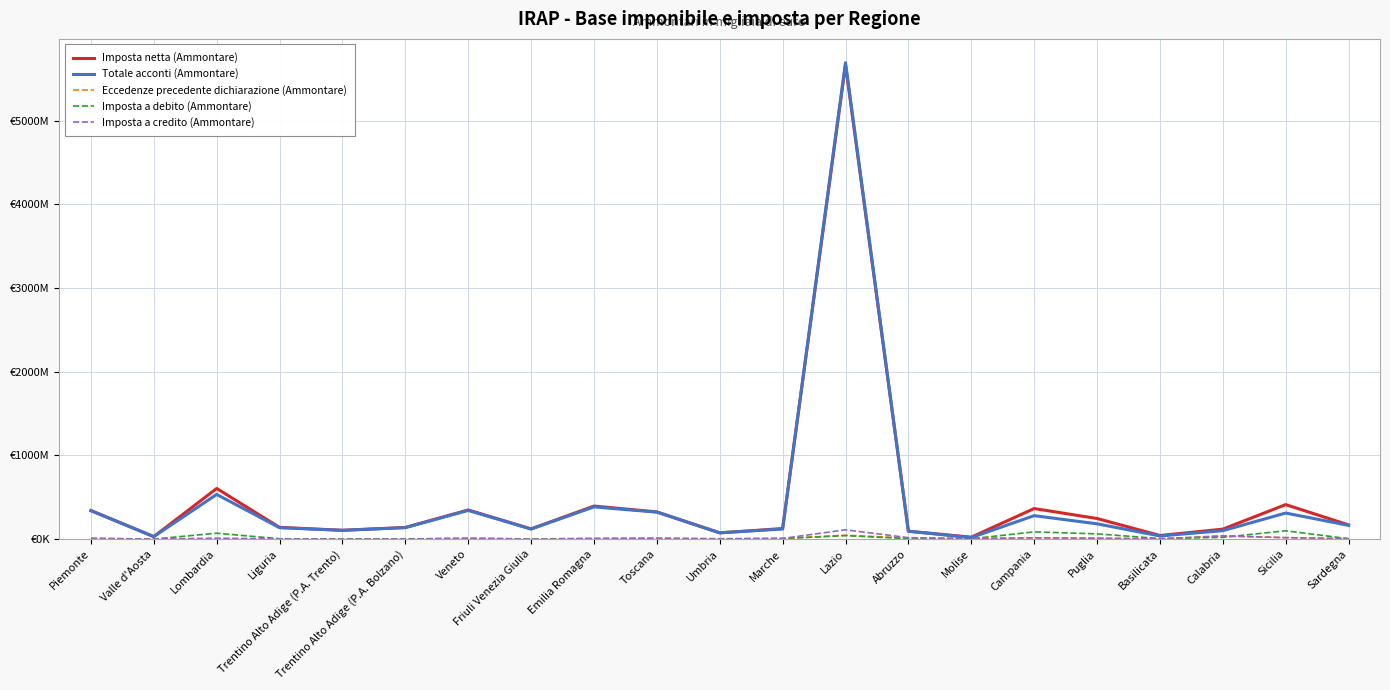

Reading right to left, transcribe all the data shown in this chart.

Imposta netta (Ammontare): Sardegna=169437	Sicilia=411838	Calabria=118810	Basilicata=42763	Puglia=245930	Campania=364813	Molise=22713	Abruzzo=94202	Lazio=5669526	Marche=125765	Umbria=74147	Toscana=324835	Emilia Romagna=394710	Friuli Venezia Giulia=121697	Veneto=347998	Trentino Alto Adige (P.A. Bolzano)=138672	Trentino Alto Adige (P.A. Trento)=105086	Liguria=139756	Lombardia=604865	Valle d'Aosta=29503	Piemonte=341563
Totale acconti (Ammontare): Sardegna=164153	Sicilia=310962	Calabria=100389	Basilicata=37348	Puglia=182387	Campania=279926	Molise=17835	Abruzzo=93509	Lazio=5693075	Marche=120134	Umbria=75045	Toscana=321954	Emilia Romagna=384334	Friuli Venezia Giulia=119773	Veneto=342376	Trentino Alto Adige (P.A. Bolzano)=136543	Trentino Alto Adige (P.A. Trento)=104494	Liguria=135911	Lombardia=533630	Valle d'Aosta=29427	Piemonte=338987
Eccedenze precedente dichiarazione (Ammontare): Sardegna=5461	Sicilia=17800	Calabria=34797	Basilicata=1394	Puglia=11178	Campania=13913	Molise=6834	Abruzzo=12475	Lazio=45642	Marche=7010	Umbria=2810	Toscana=9633	Emilia Romagna=8182	Friuli Venezia Giulia=1731	Veneto=9423	Trentino Alto Adige (P.A. Bolzano)=969	Trentino Alto Adige (P.A. Trento)=327	Liguria=2039	Lombardia=8447	Valle d'Aosta=293	Piemonte=7702
Imposta a debito (Ammontare): Sardegna=4351	Sicilia=99165	Calabria=20638	Basilicata=6223	Puglia=62293	Campania=85978	Molise=3849	Abruzzo=4746	Lazio=41391	Marche=6064	Umbria=909	Toscana=3905	Emilia Romagna=5712	Friuli Venezia Giulia=1597	Veneto=5112	Trentino Alto Adige (P.A. Bolzano)=1986	Trentino Alto Adige (P.A. Trento)=572	Liguria=3892	Lombardia=70279	Valle d'Aosta=179	Piemonte=3104
Imposta a credito (Ammontare): Sardegna=4526	Sicilia=16420	Calabria=39623	Basilicata=2198	Puglia=10048	Campania=15295	Molise=5932	Abruzzo=16792	Lazio=110851	Marche=7758	Umbria=4318	Toscana=10797	Emilia Romagna=3592	Friuli Venezia Giulia=1484	Veneto=9751	Trentino Alto Adige (P.A. Bolzano)=827	Trentino Alto Adige (P.A. Trento)=316	Liguria=2123	Lombardia=7681	Valle d'Aosta=396	Piemonte=9877